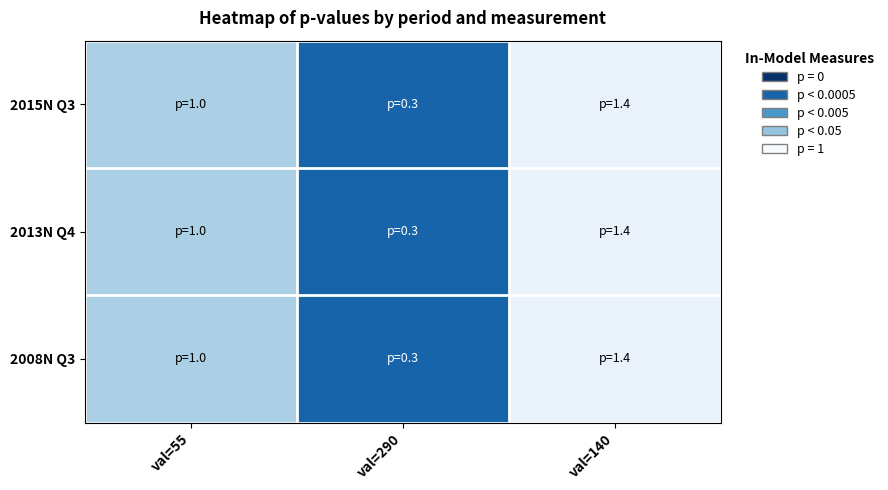

Reading left to right, transcribe all the data shown in this chart.

2015N Q3: val=55=1.0	val=290=0.3	val=140=1.4
2013N Q4: val=55=1.0	val=290=0.3	val=140=1.4
2008N Q3: val=55=1.0	val=290=0.3	val=140=1.4